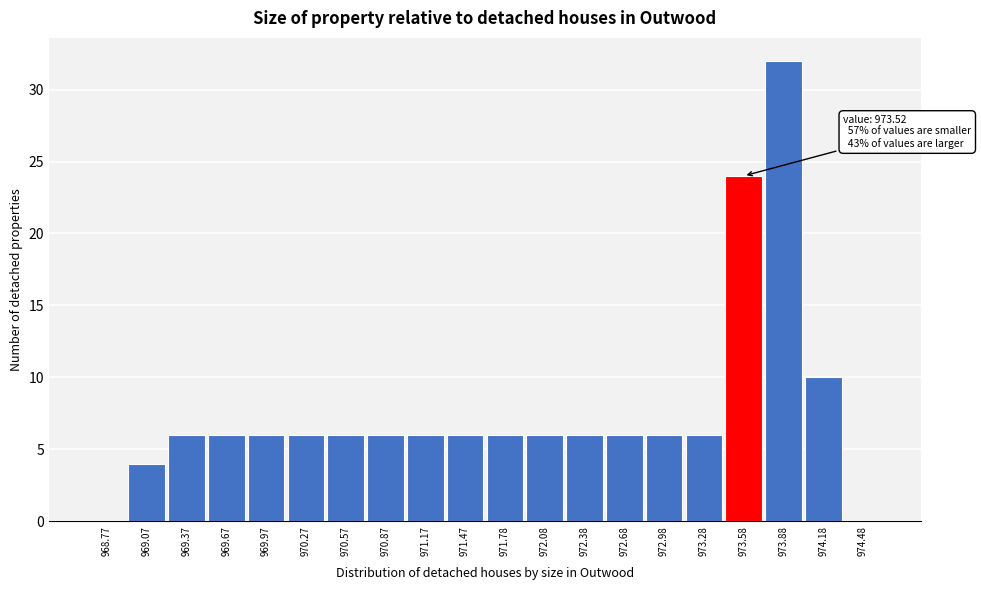

Which range on the x-axis has the tallest bar?

973.75 to 974.05